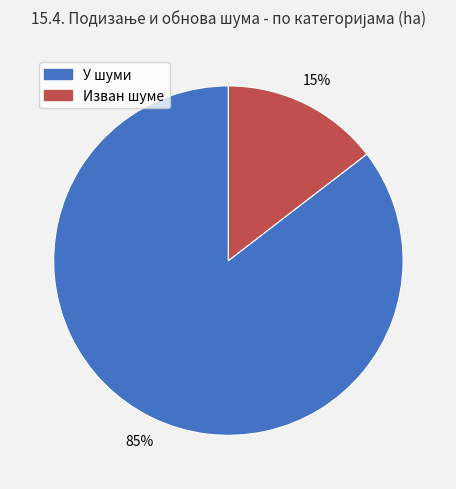

Does any single category account for the majority?

Yes